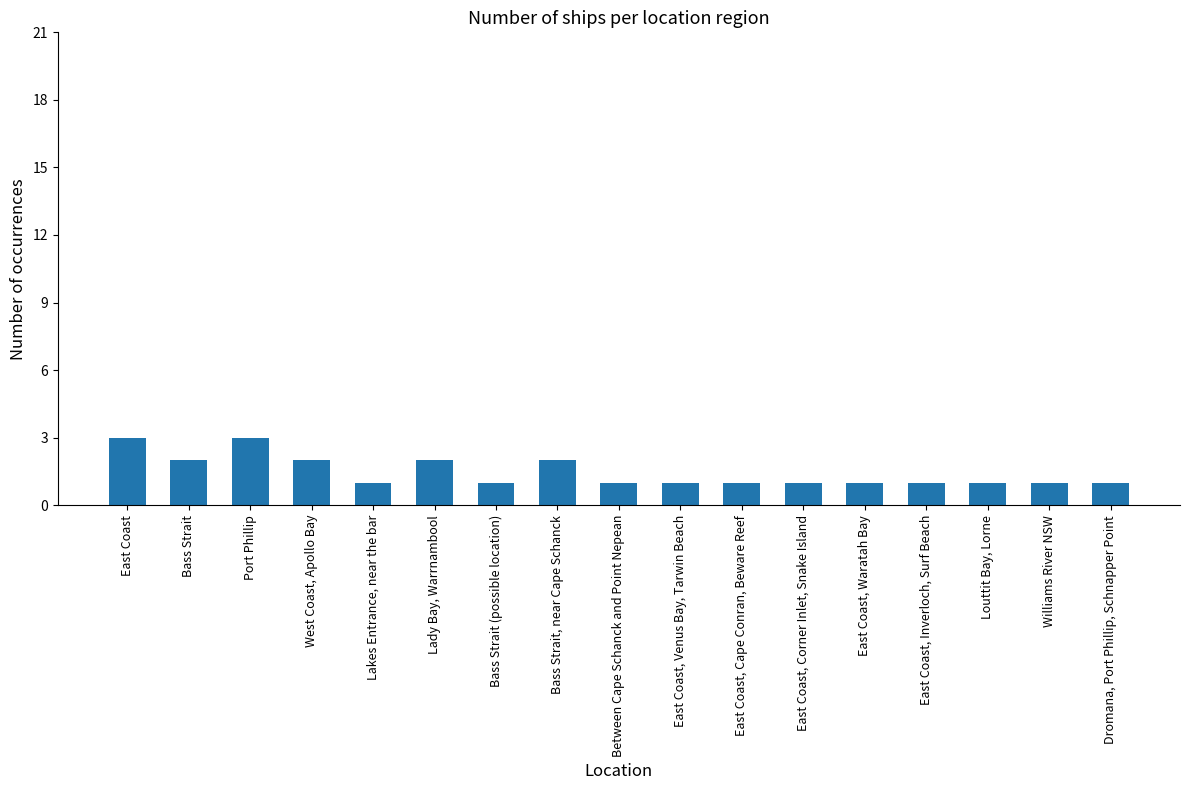

What is the ratio of the value at West Coast, Apollo Bay to the value at Dromana, Port Phillip, Schnapper Point?

2.0